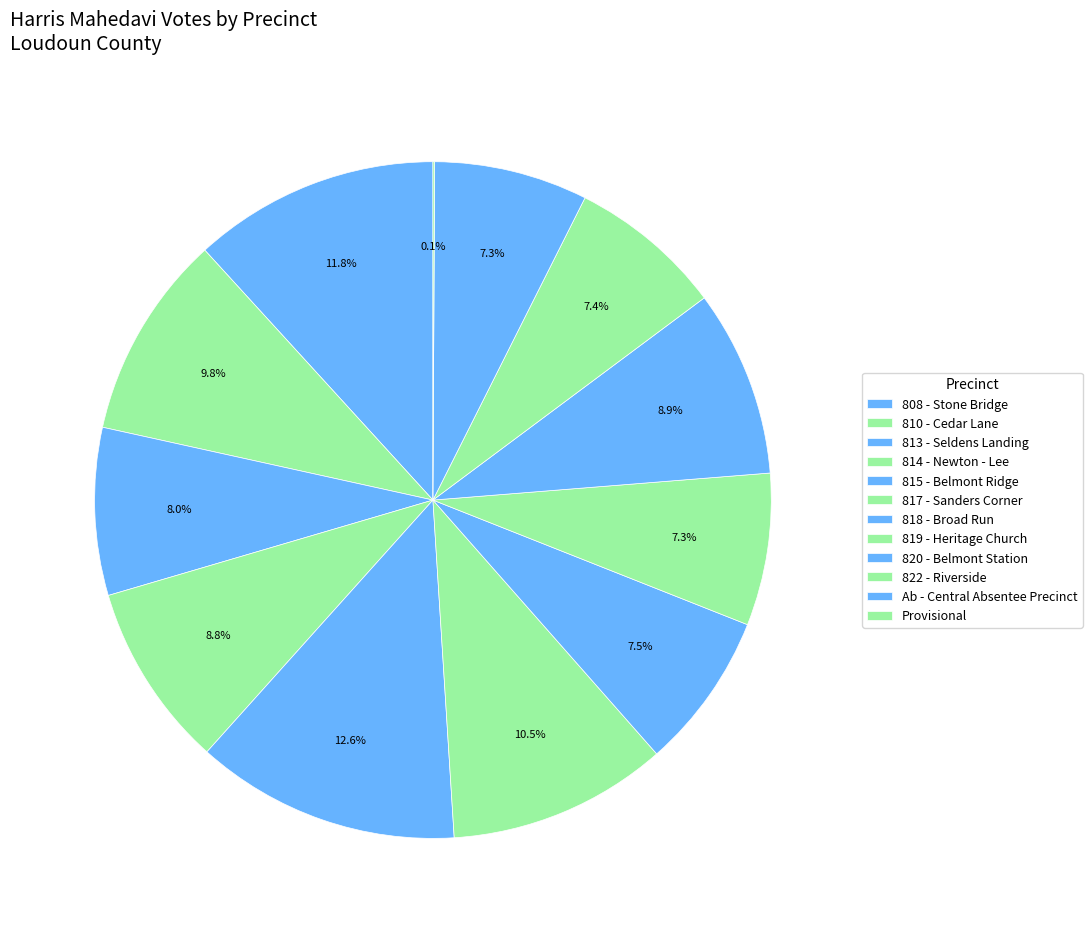

The 810 - Cedar Lane slice represents 10% of the pie. True or false?

True